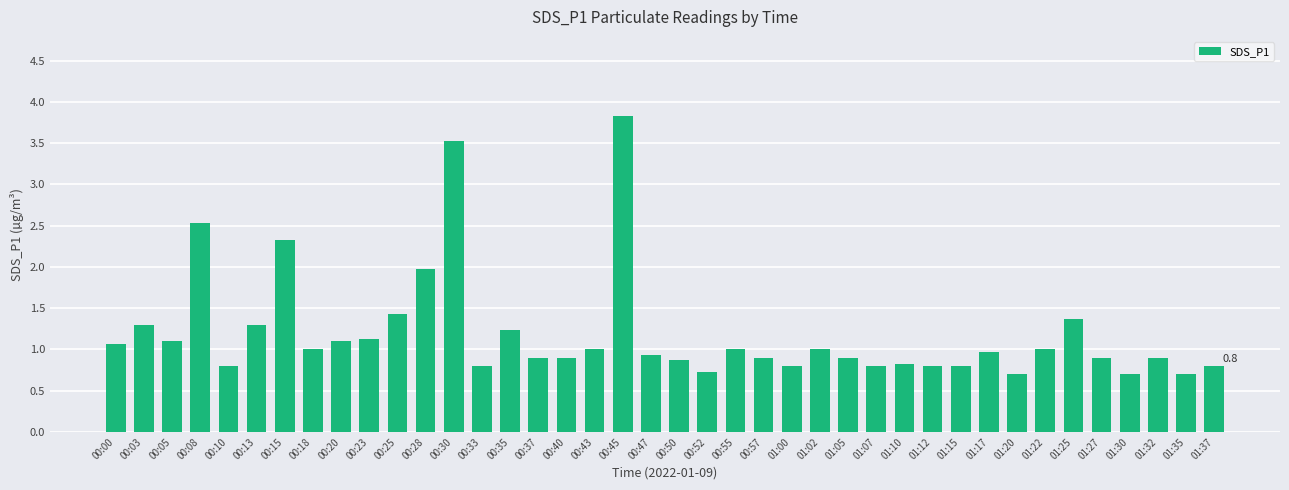

Count the number of data series in this chart.

1